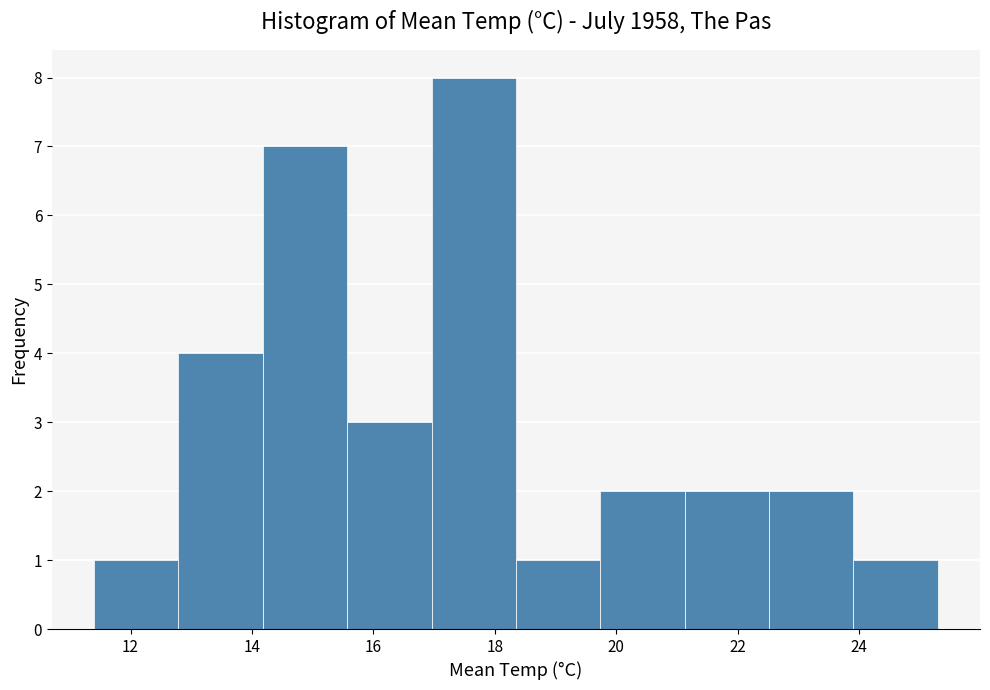

Reading left to right, transcribe this chart: for each bar, give the range it covers on the x-axis and its height. Neither the bar edges nor the heights are printed on the chart, so give them approximately, as read against the axes.

11.4 to 12.8: 1
12.8 to 14.2: 4
14.2 to 15.6: 7
15.6 to 17.0: 3
17.0 to 18.4: 8
18.4 to 19.8: 1
19.8 to 21.2: 2
21.2 to 22.6: 2
22.6 to 24.0: 2
24.0 to 25.4: 1